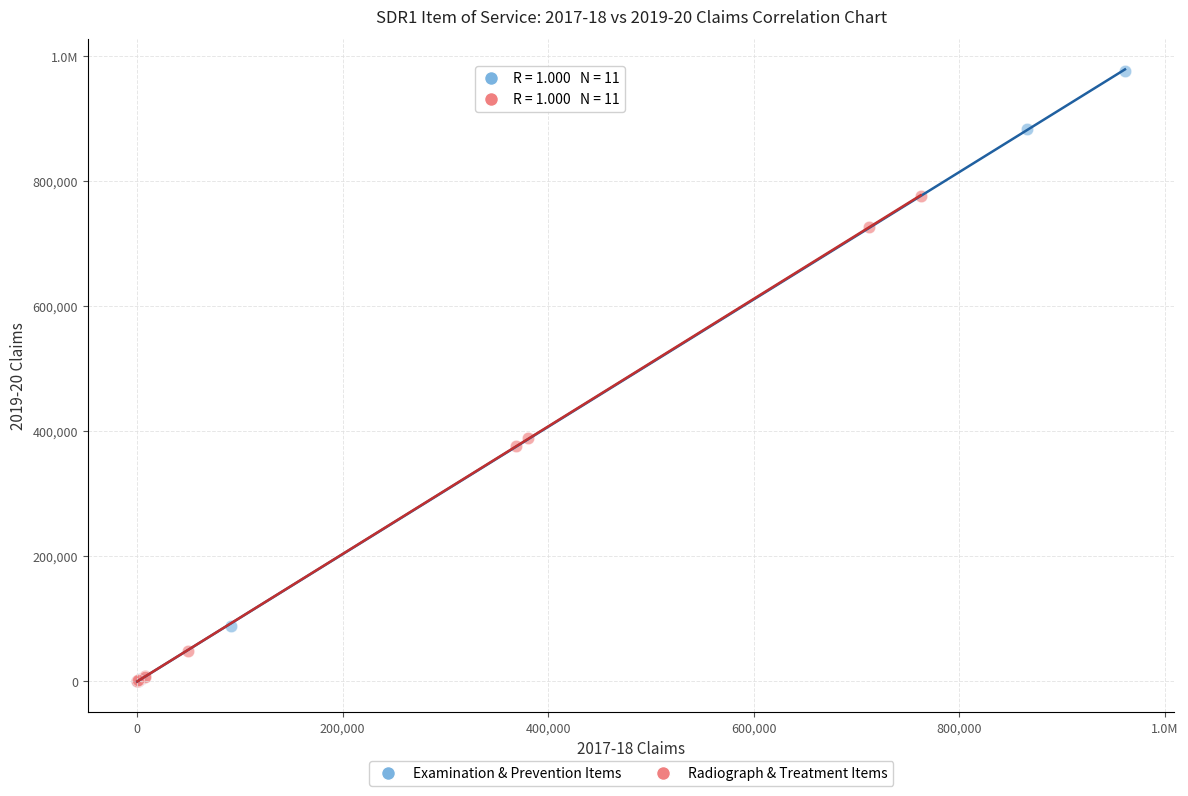

What are all the series names shown in the legend?

Examination & Prevention Items, Radiograph & Treatment Items